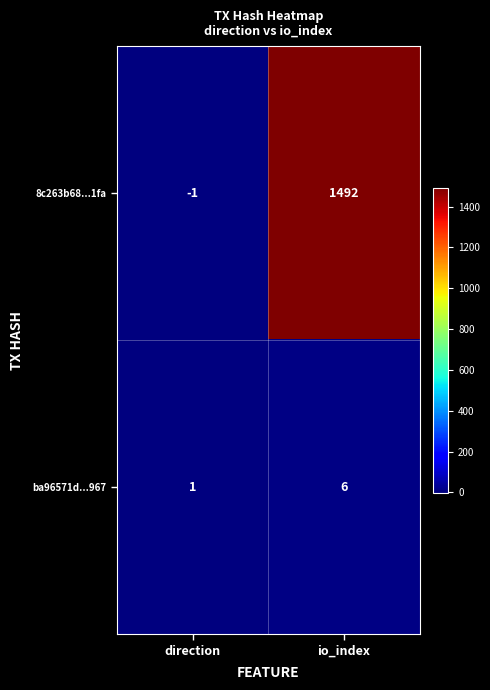

Which series has the largest total across all categories?

8c263b68...1fa